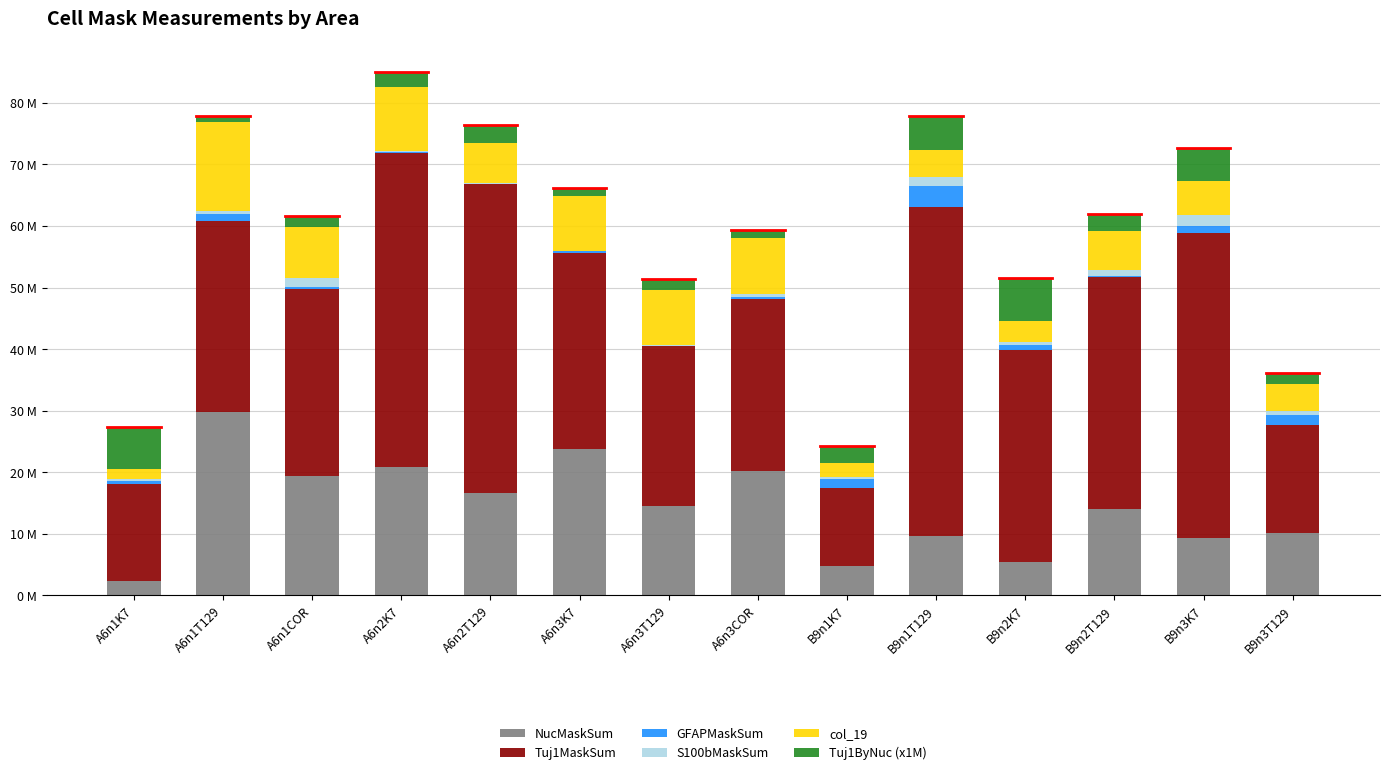

At A6n1T129, list the series in order from smallest to largest.

S100bMaskSum, Tuj1ByNuc (x1M), GFAPMaskSum, col_19, NucMaskSum, Tuj1MaskSum